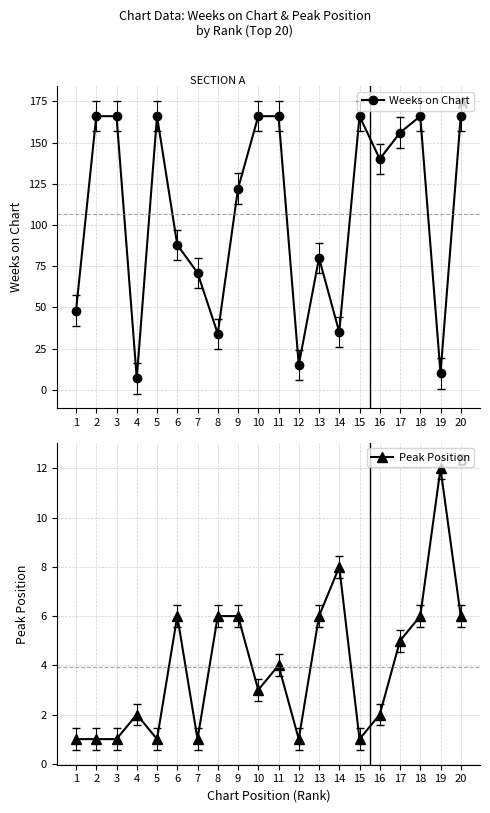

How many values in the Weeks on Chart series exceed 140?

9